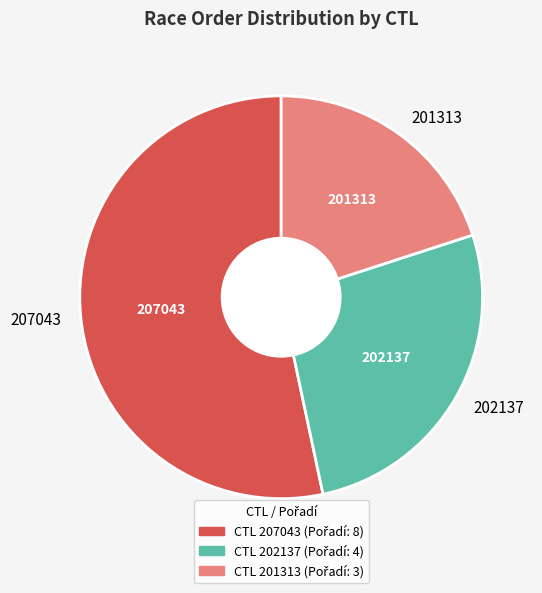

What is the smallest slice in the pie chart?

201313